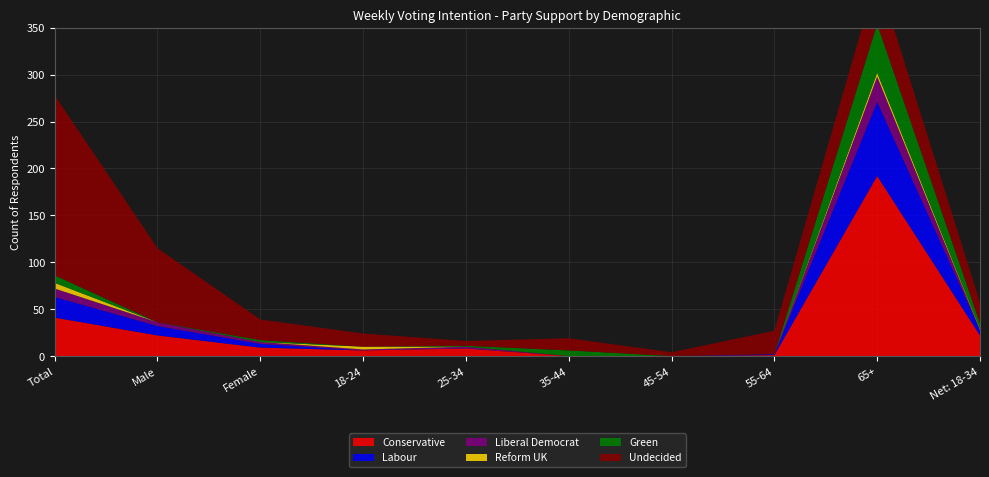

Reading left to right, what are all the values shown in this chart?

Conservative: 41	22	9	6	8	0	0	1	192	22
Labour: 22	10	4	0	0	0	0	1	79	6
Liberal Democrat: 9	4	2	1	2	0	0	0	27	0
Reform UK: 6	0	0	3	0	0	0	0	4	1
Green: 8	0	2	0	1	6	0	0	52	6
Undecided: 192	79	22	14	5	13	4	25	52	22